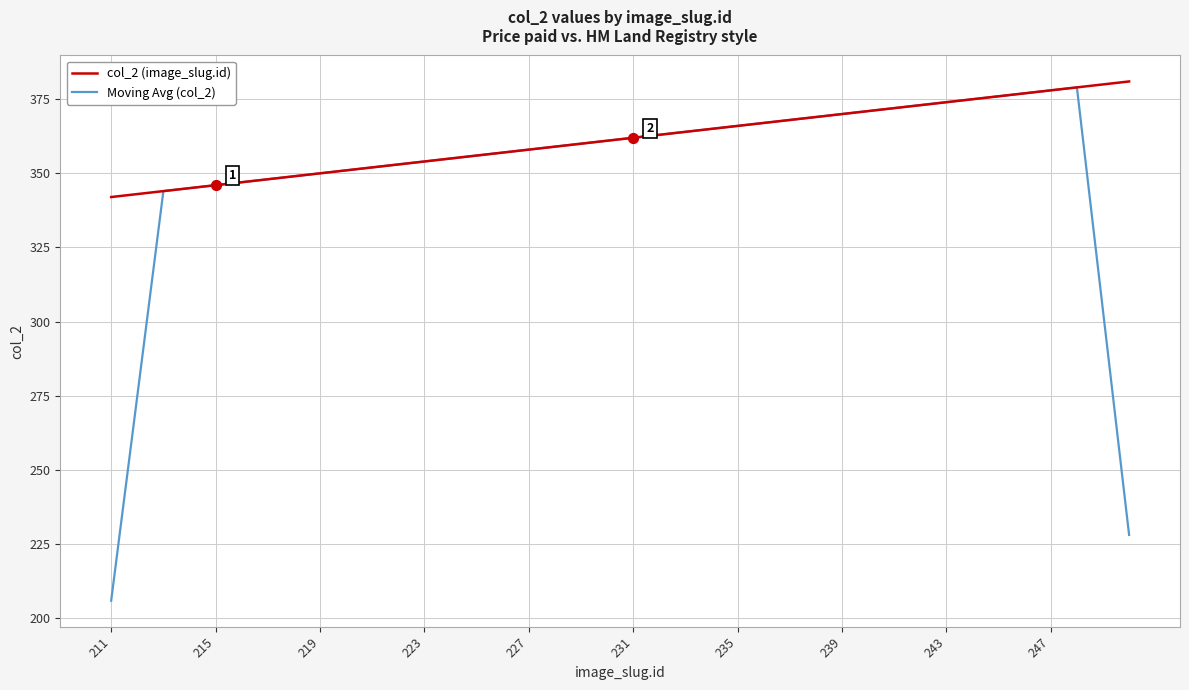

Which series has the largest total across all categories?

col_2 (image_slug.id)